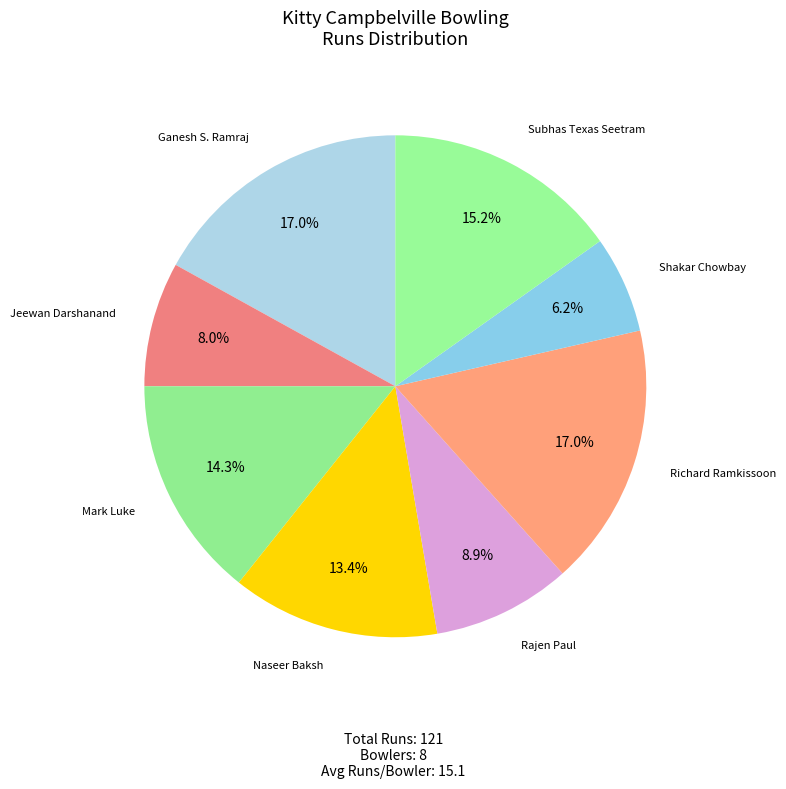

How many segments does this pie chart have?

8